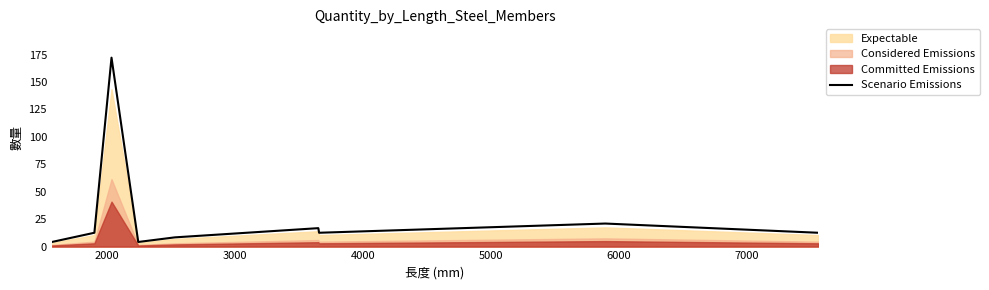

How many values are below 12?

3